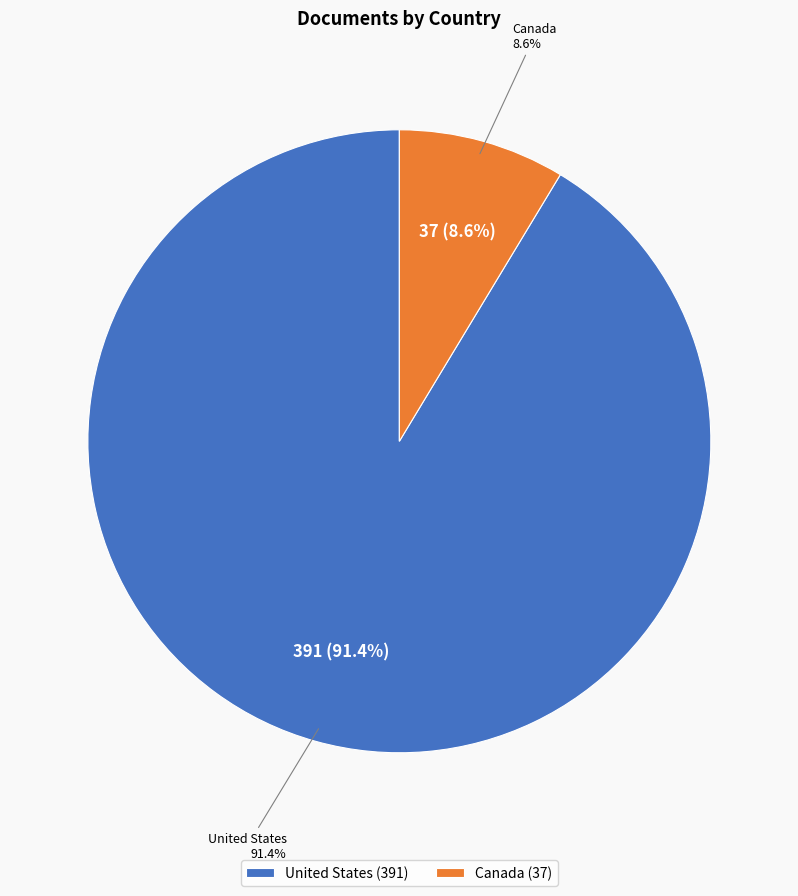

Count the number of slices in the pie.

2